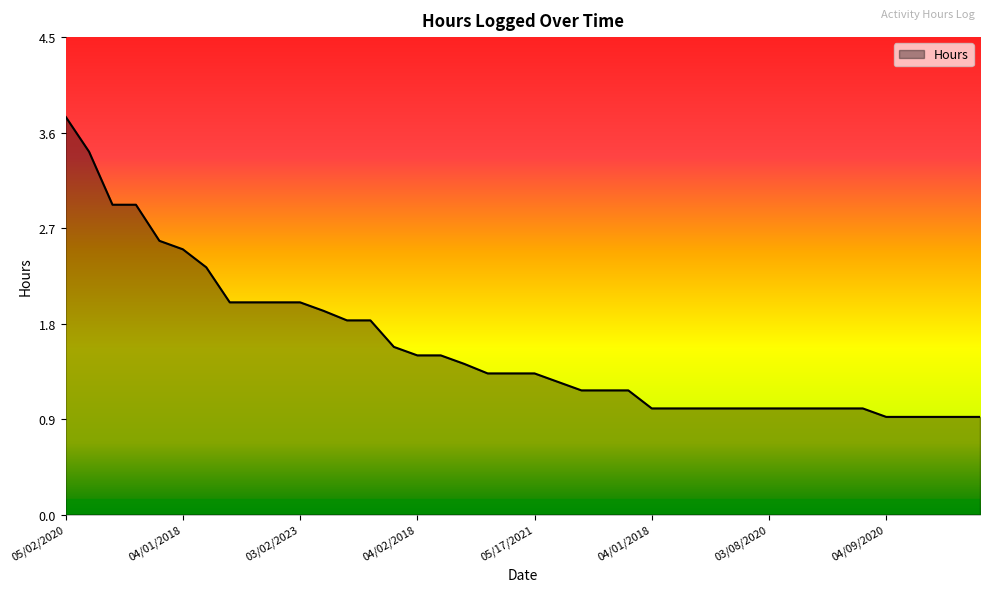

What is the difference between the maximum and minimum values?

2.8